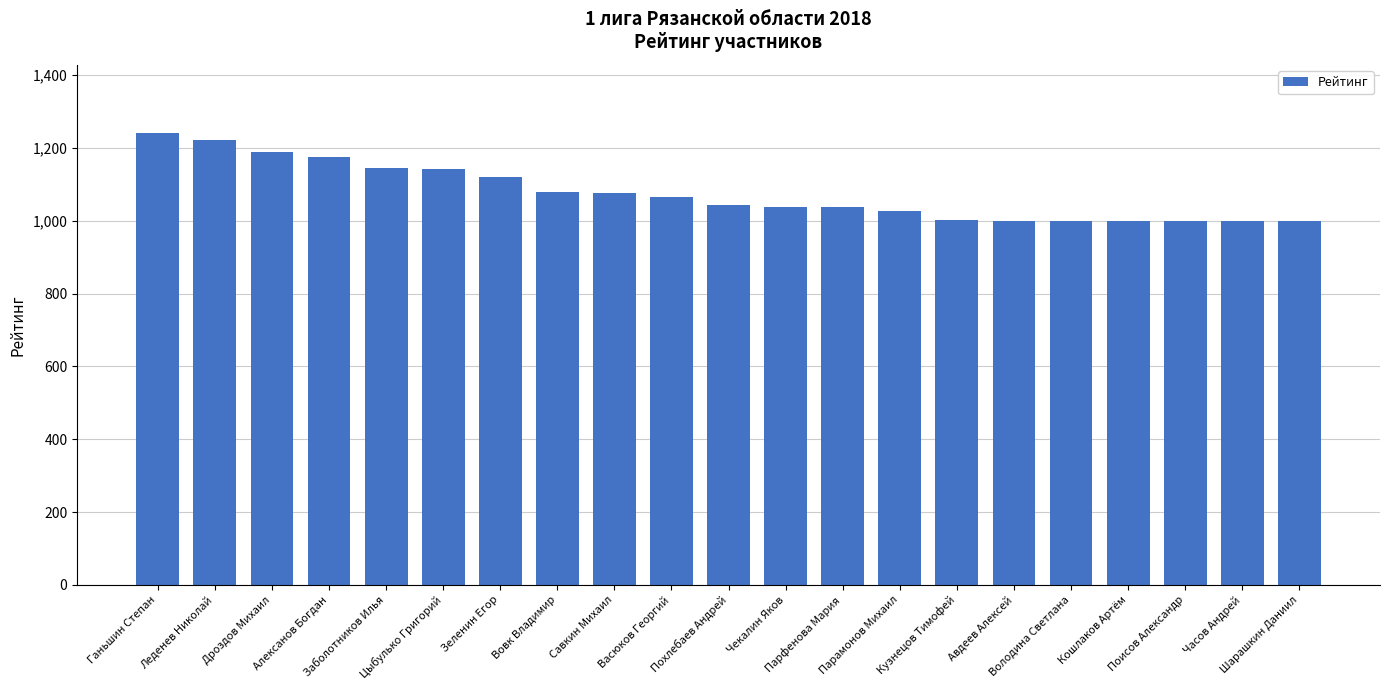

What position from the left is Васюков Георгий?

10